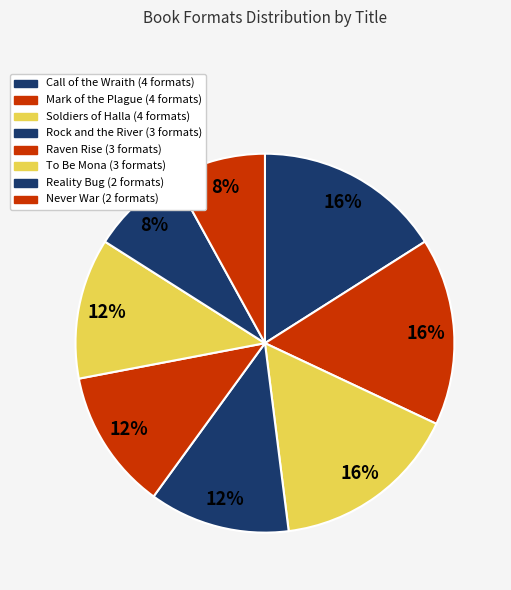

How many segments does this pie chart have?

8